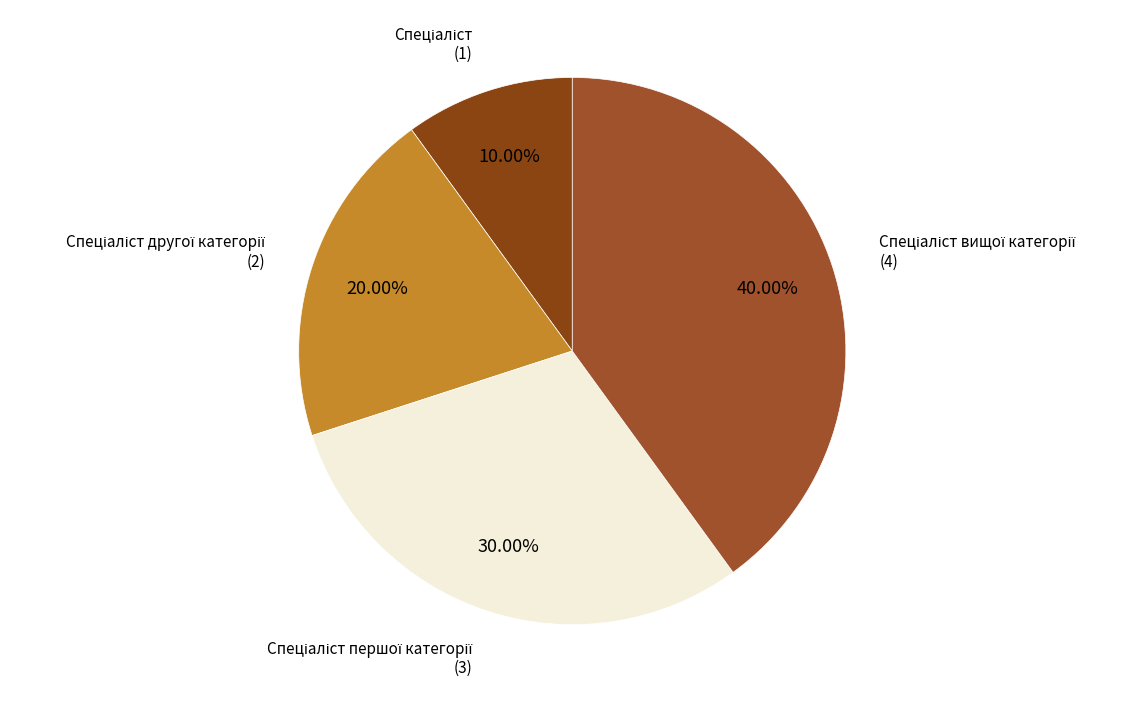

Rank the categories by value from highest to lowest.

Спеціаліст вищої категорії, Спеціаліст першої категорії, Спеціаліст другої категорії, Спеціаліст